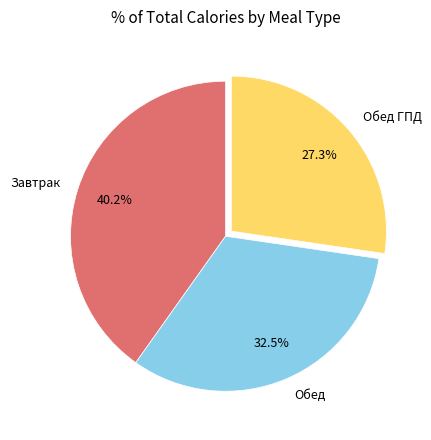

What is the total percentage of Обед ГПД and Обед?

59.8%